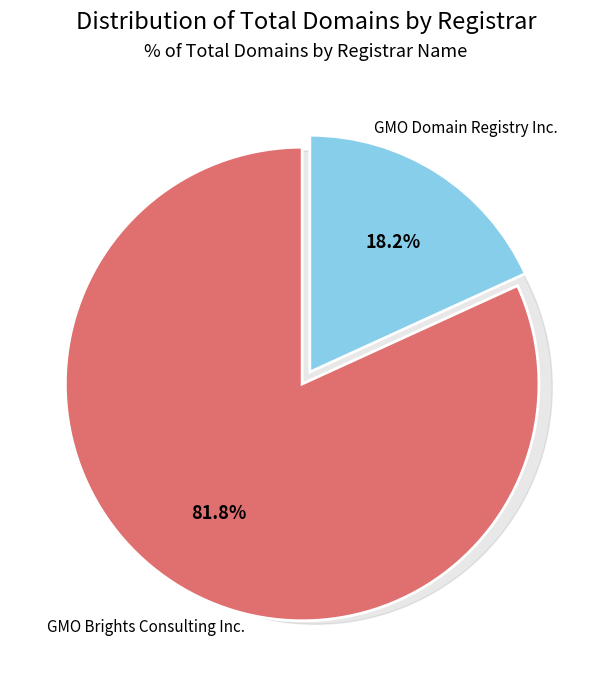

Which slice represents more than half of the pie?

GMO Brights Consulting Inc.